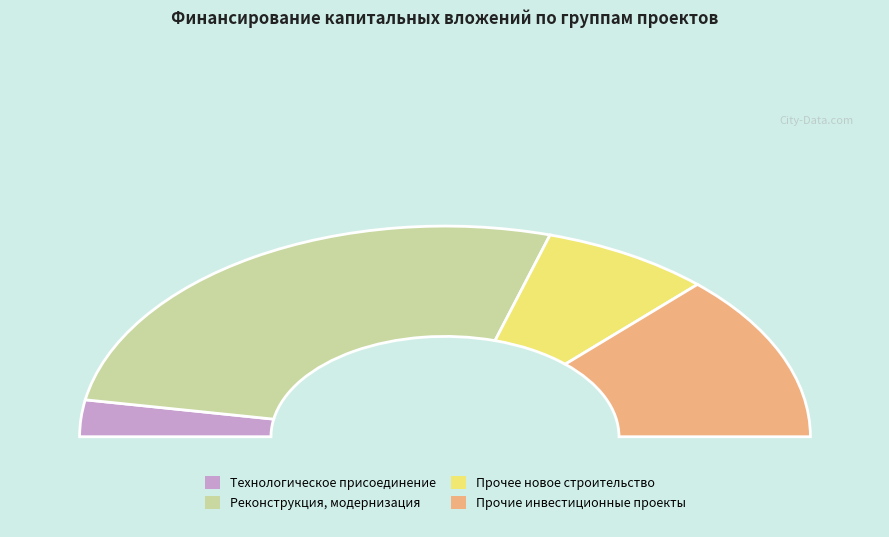

What is the smallest slice in the pie chart?

Технологическое присоединение